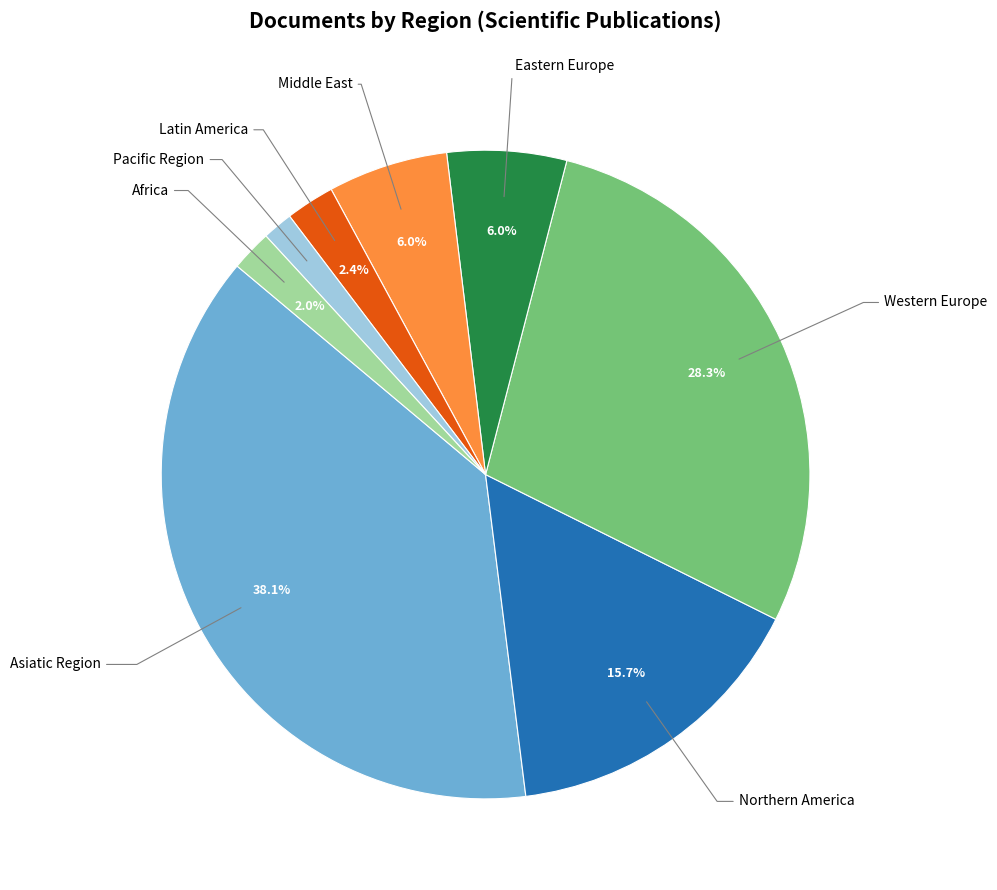

Do Middle East and Latin America together represent more than half of the pie?

No